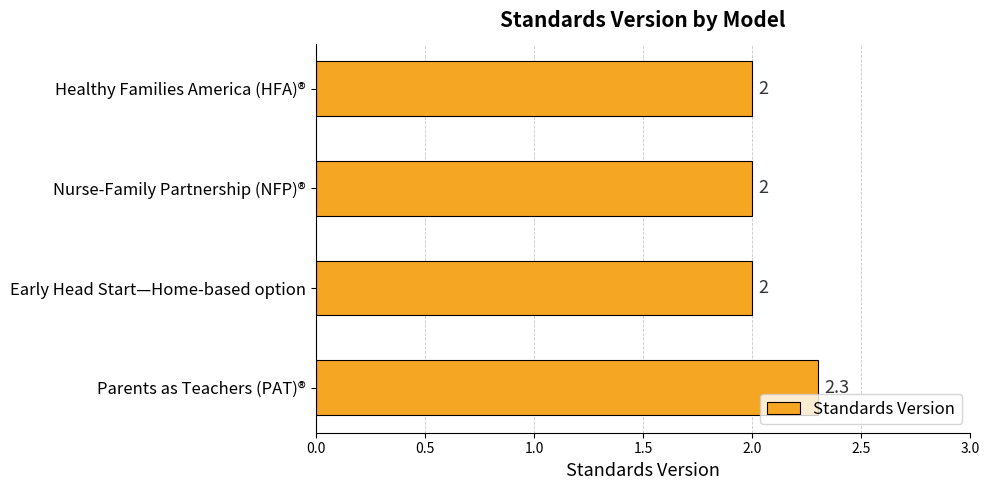

How many bars are there in total?

4